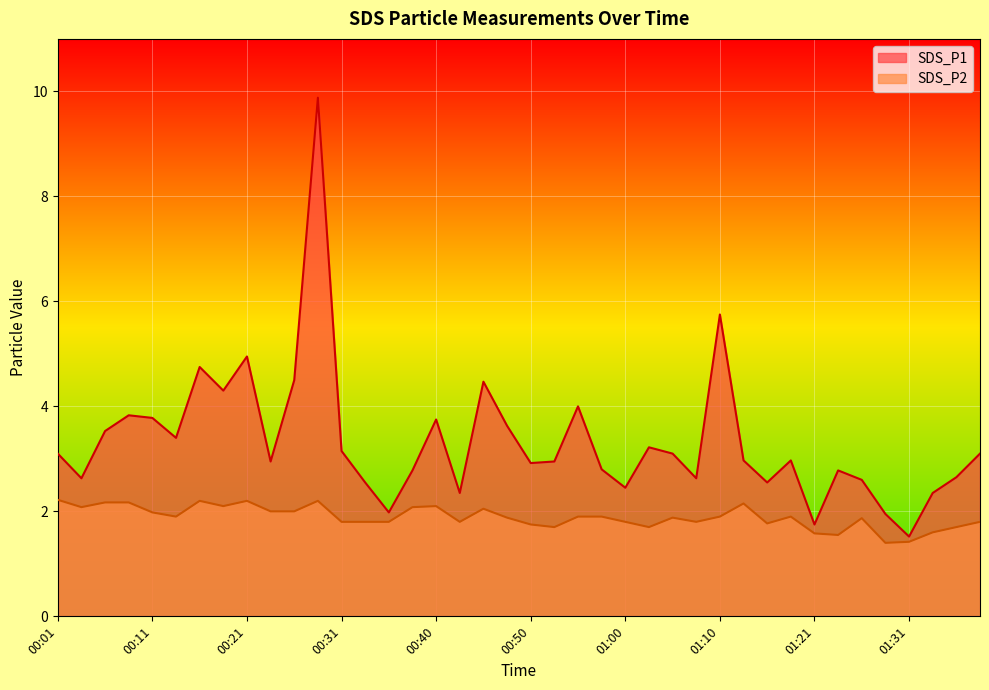

What is the difference between the maximum and minimum values in the SDS_P2 series?

0.8